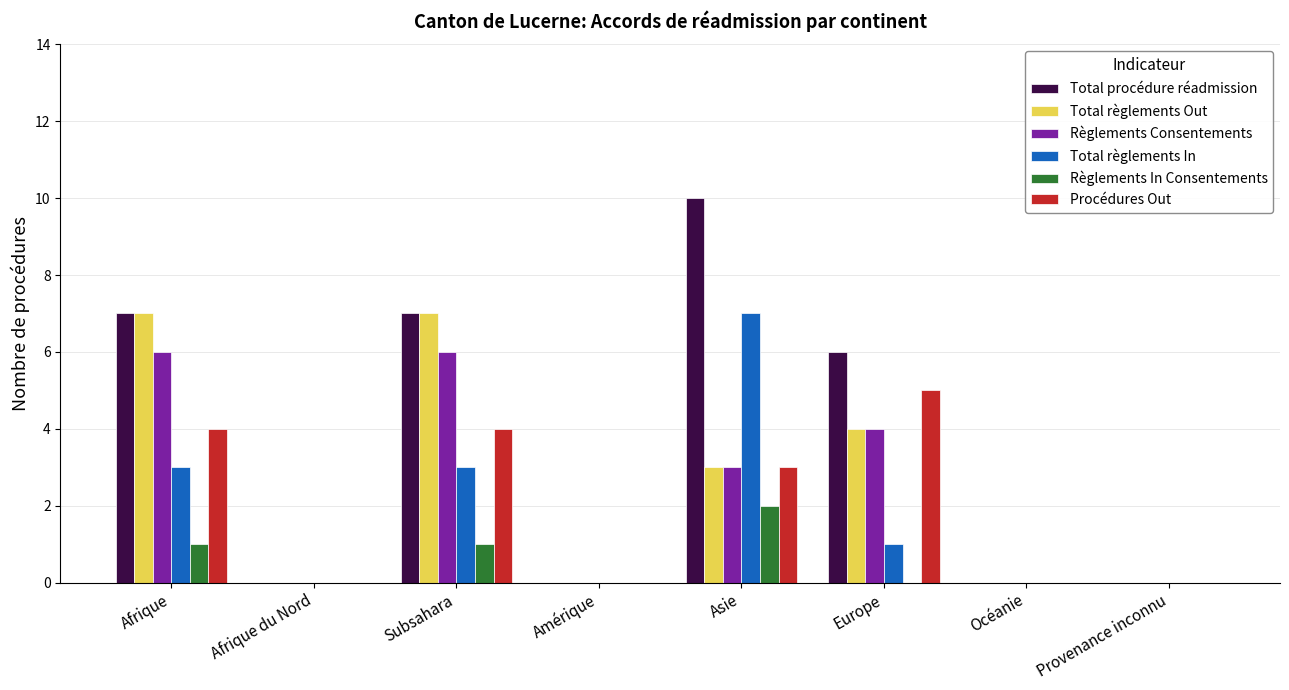

What is the sum of all Total règlements Out values?

21